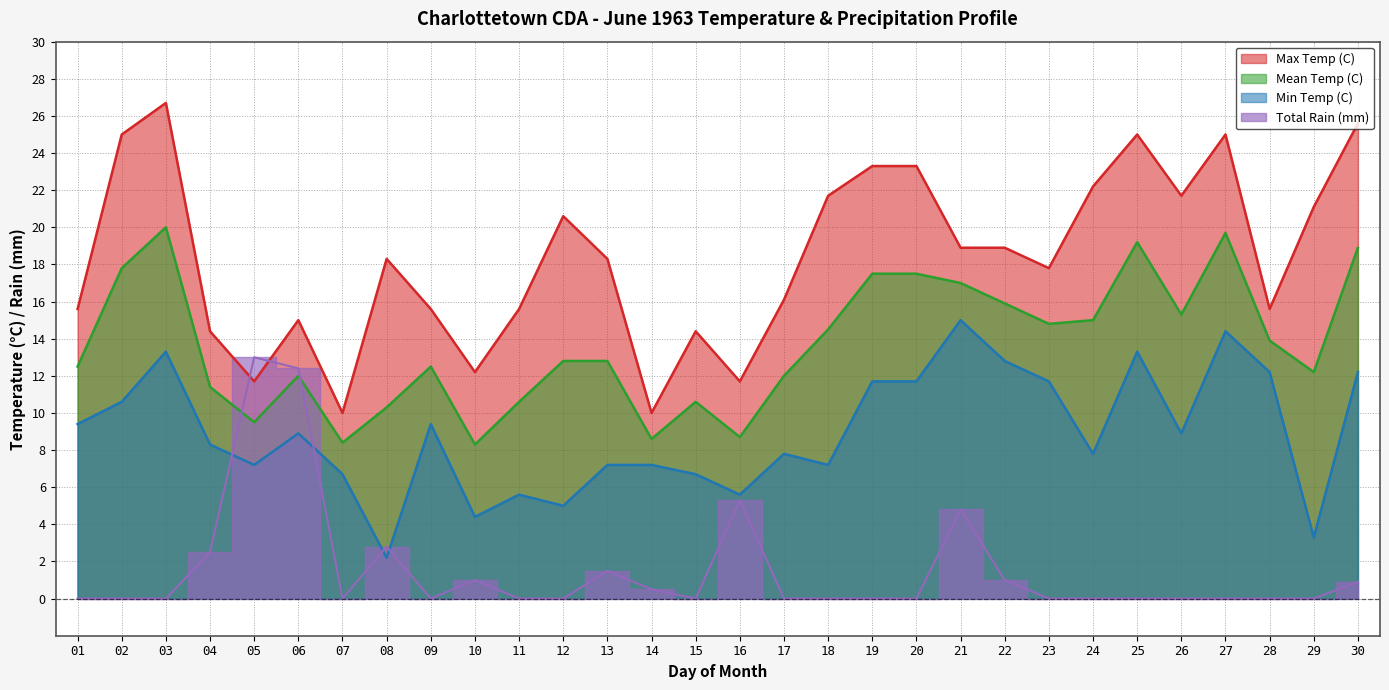

How many series are shown in this chart?

4